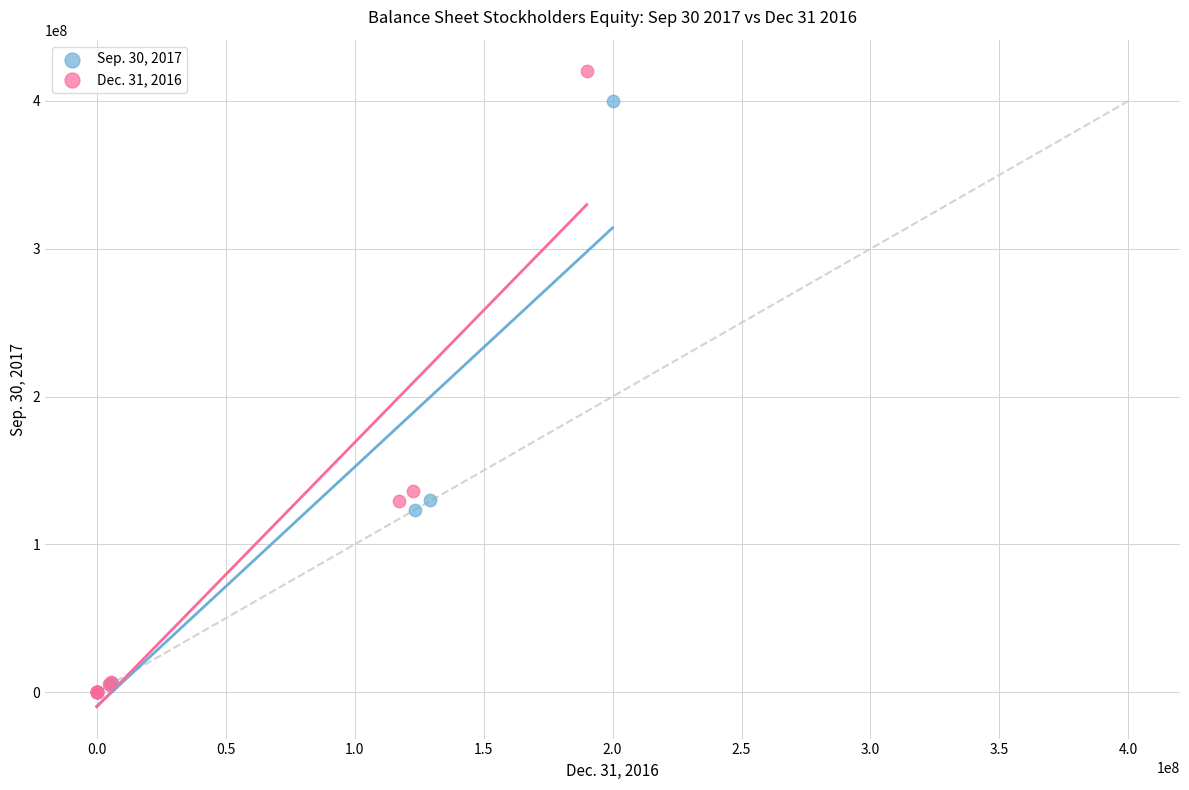

Which series has the largest Y range (max minus min)?

Dec. 31, 2016